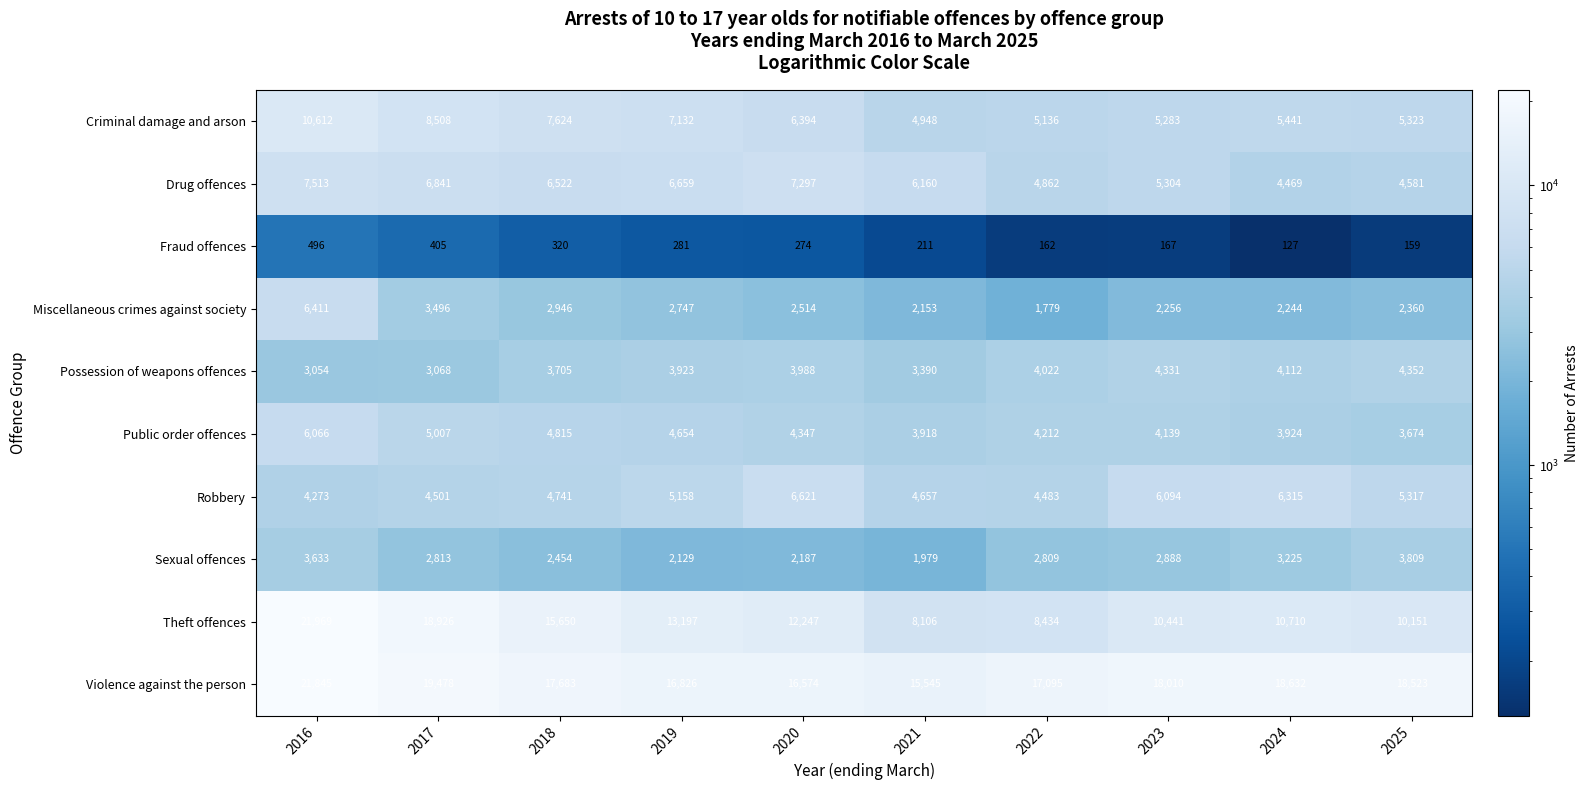

How many data points does each series have?

10